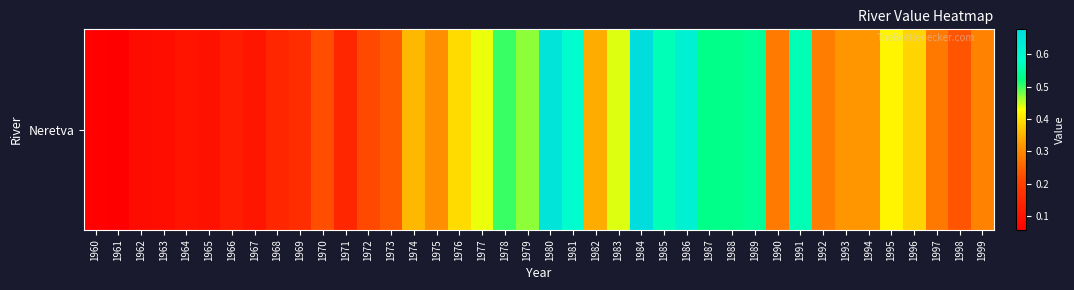

What is the maximum value shown in the chart?

0.7